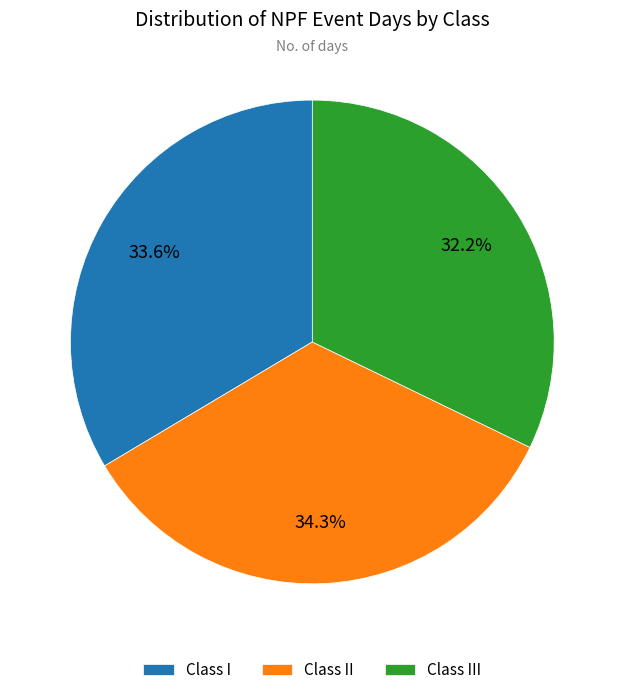

Which category has the biggest portion of the pie?

Class II